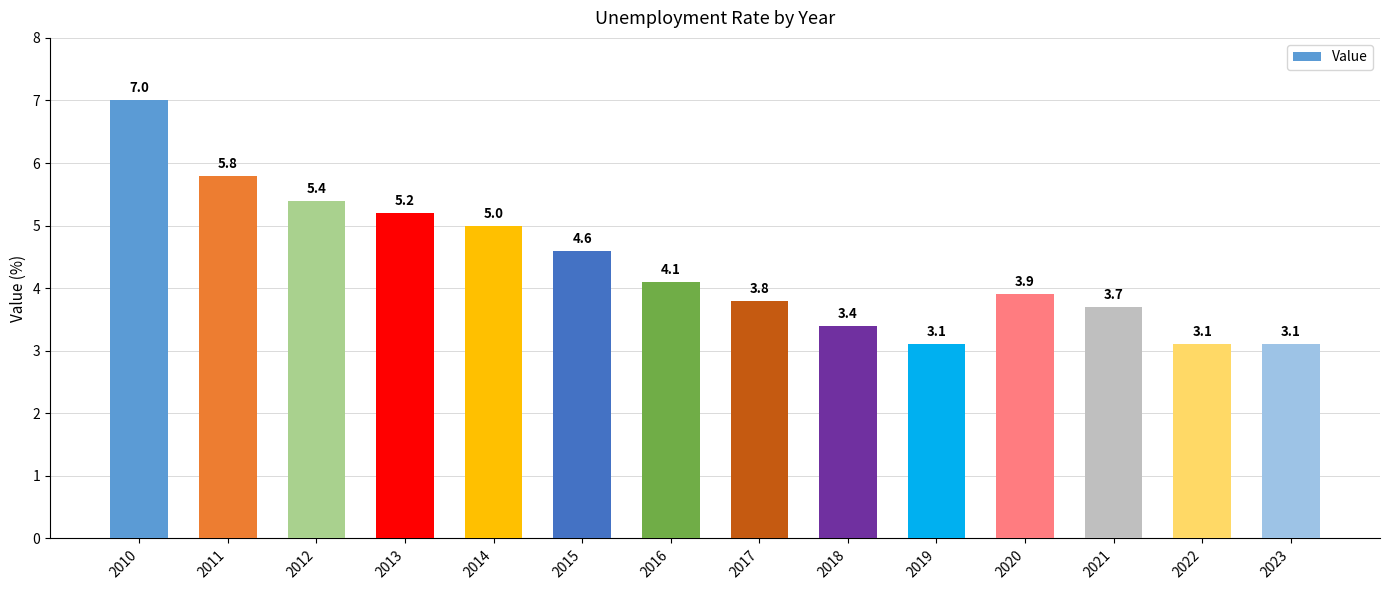

Approximately how many times larger is the value at 2018 compared to 2011?

0.6